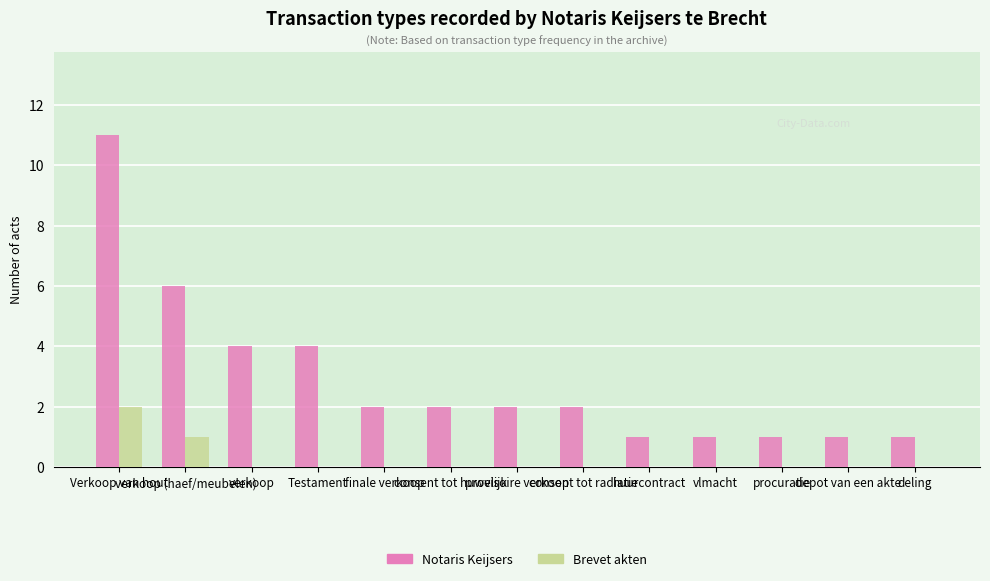

Count the number of categories in the chart.

13